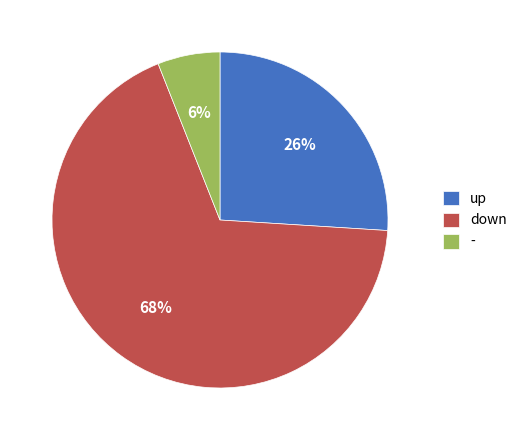

True or false: up accounts for 26% of the total.

True